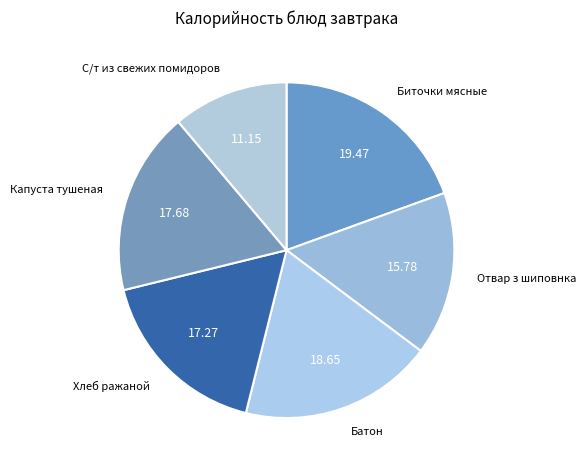

What is the ratio of the value at Биточки мясные to the value at Капуста тушеная?

1.1